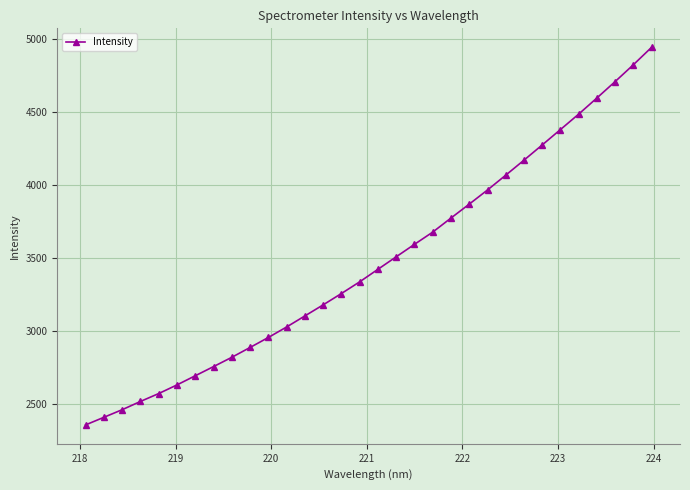

What is the smallest value displayed?

2358.6